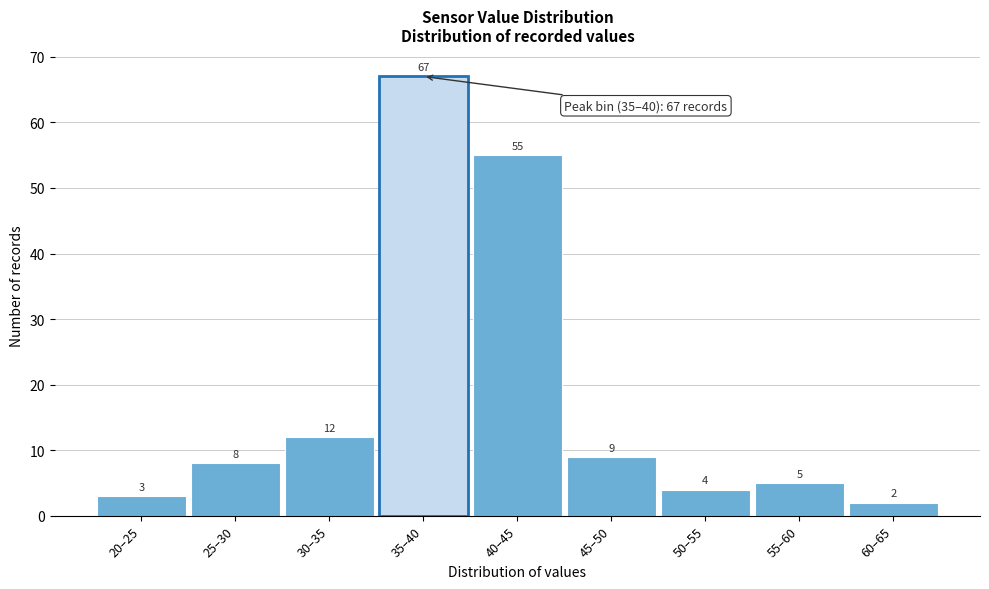

Reading left to right, list all the values displayed in this chart.

20–25=3	25–30=8	30–35=12	35–40=67	40–45=55	45–50=9	50–55=4	55–60=5	60–65=2